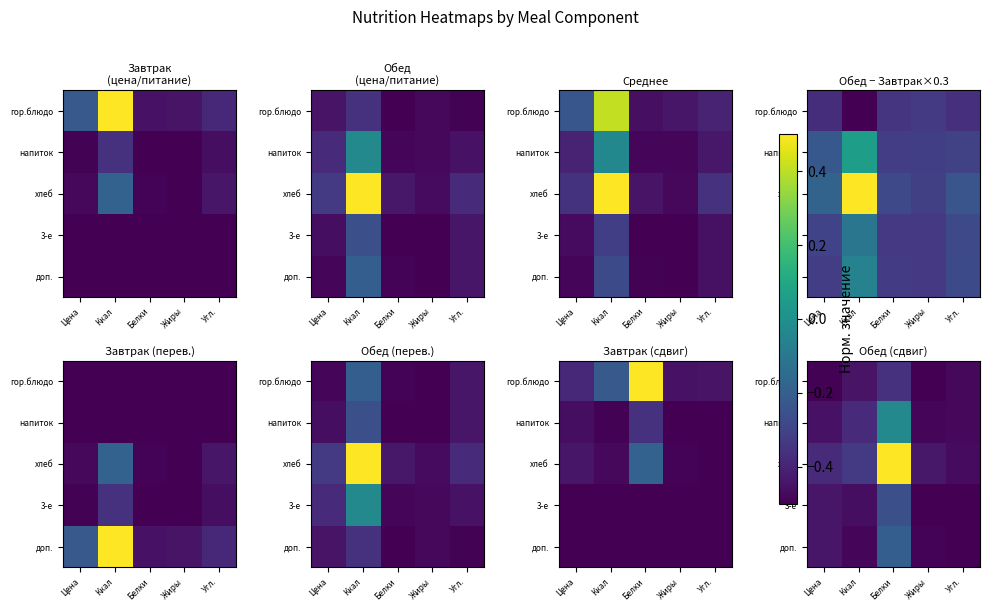

Rank the categories by доп. value from lowest to highest.

Угл., Жиры, Ккал, Цена, Белки